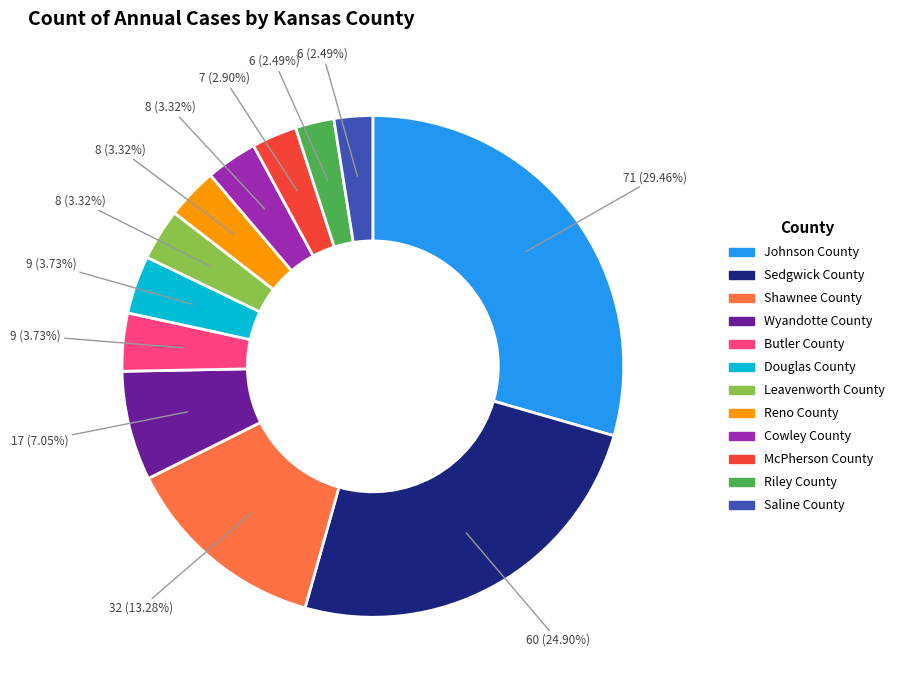

What percentage is NOT represented by Butler County?

96.3%